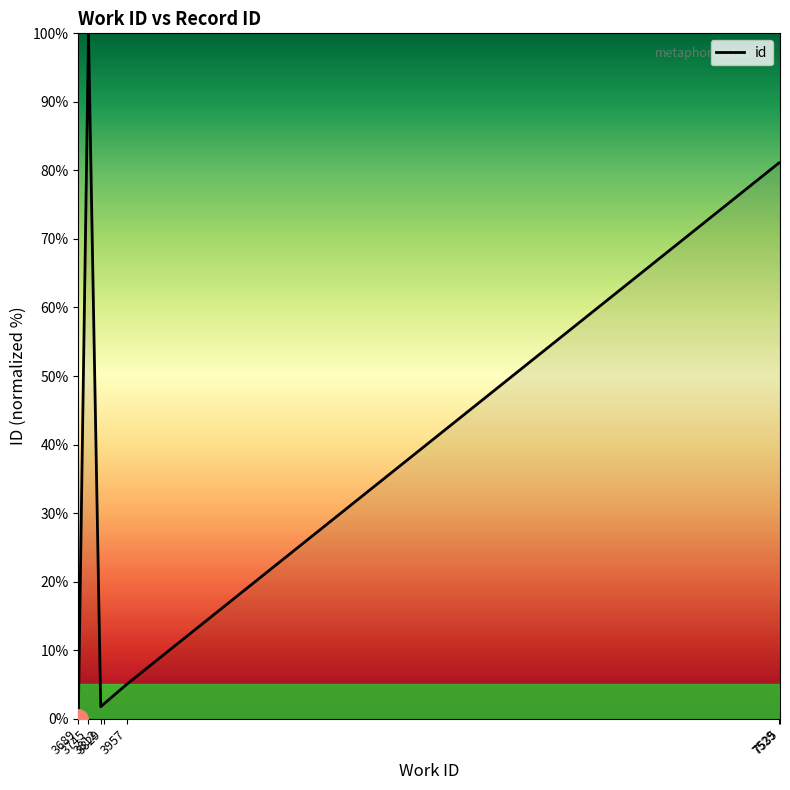

What is the sum of all values?

271.2